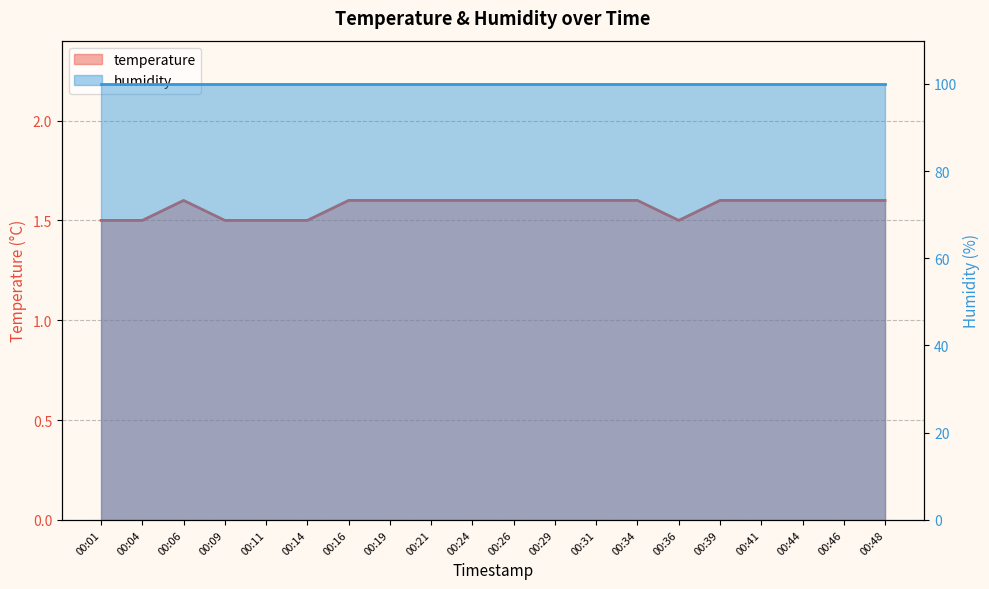

Rank the categories by value from lowest to highest.

00:01, 00:04, 00:09, 00:11, 00:14, 00:36, 00:06, 00:16, 00:19, 00:21, 00:24, 00:26, 00:29, 00:31, 00:34, 00:39, 00:41, 00:44, 00:46, 00:48